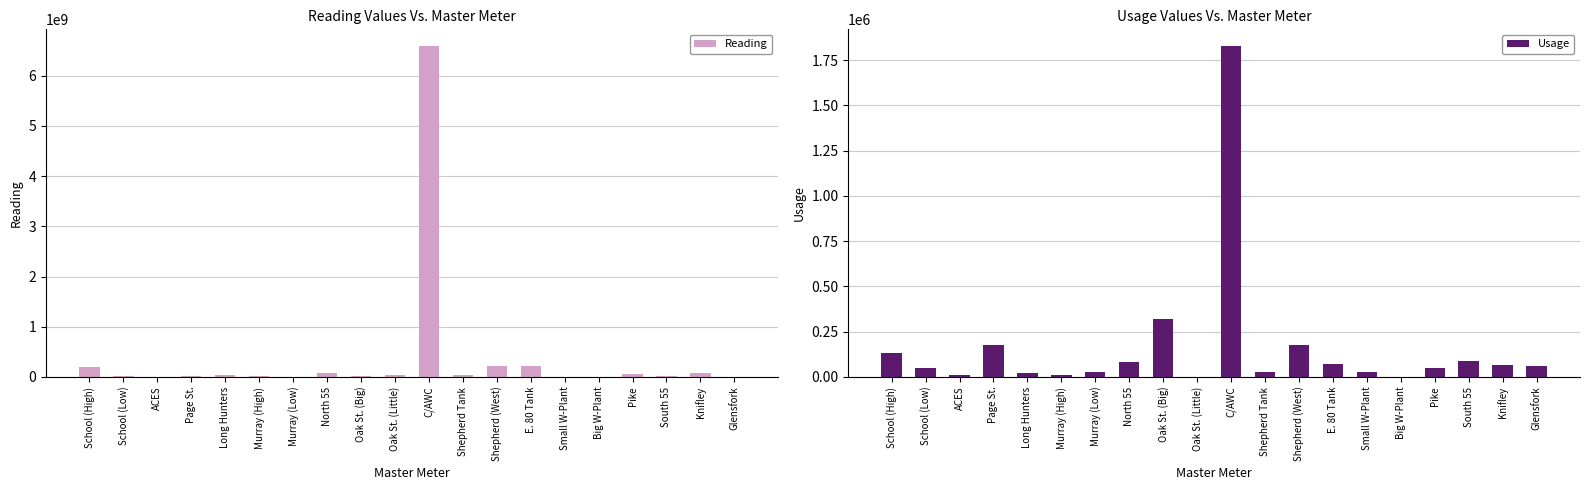

How many bars are there in total?

40